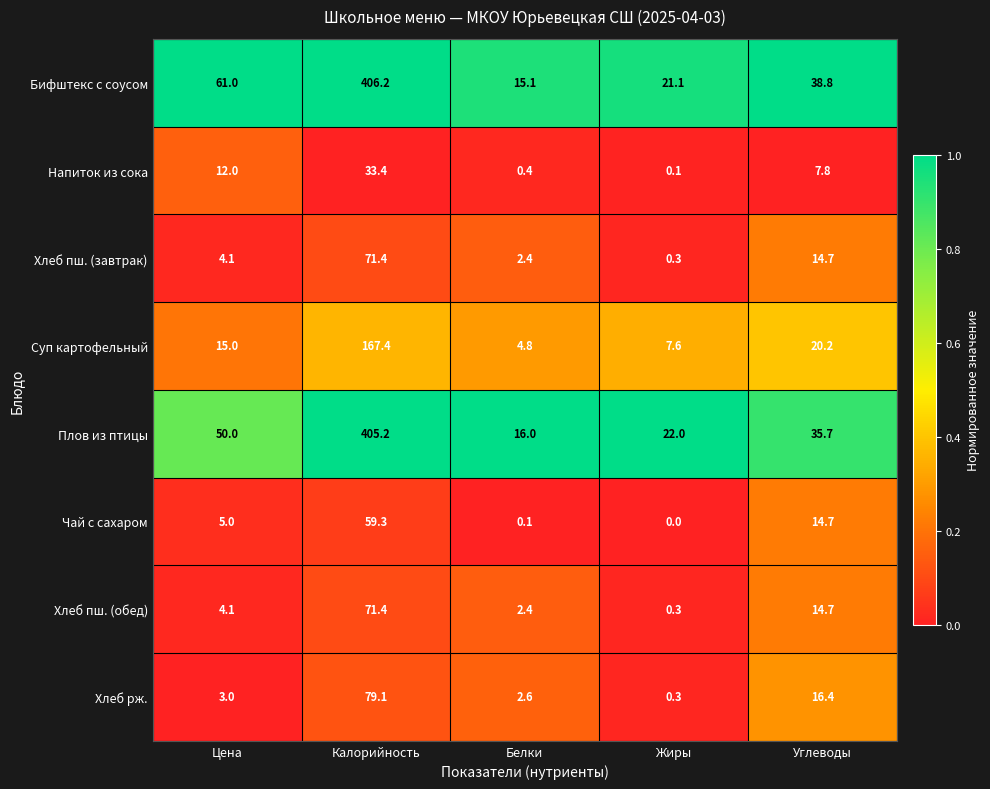

The value of Напиток из сока at Жиры is 0.1. True or false?

True